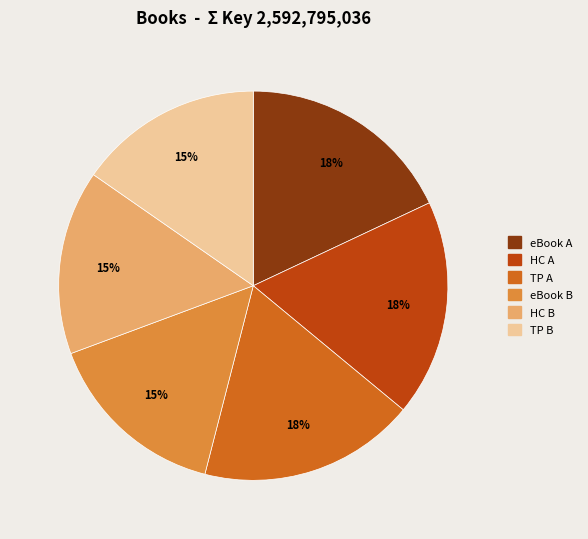

Is there any slice that represents more than half of the pie?

No